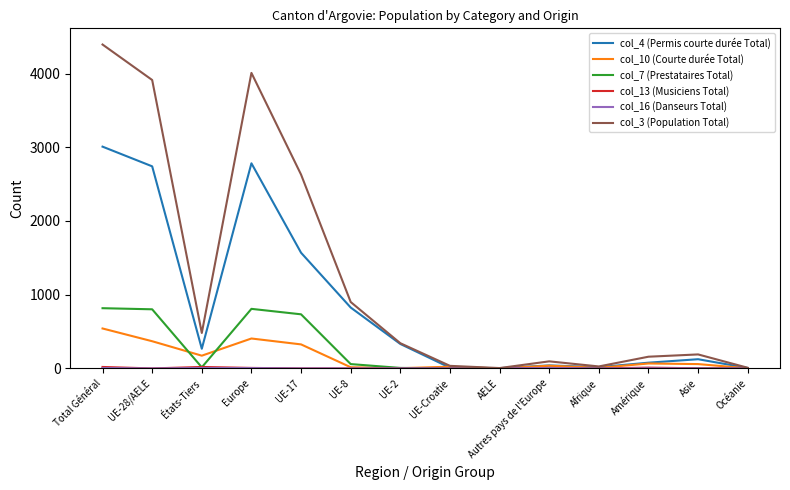

At which label does col_10 (Courte durée Total) reach its peak?

Total Général